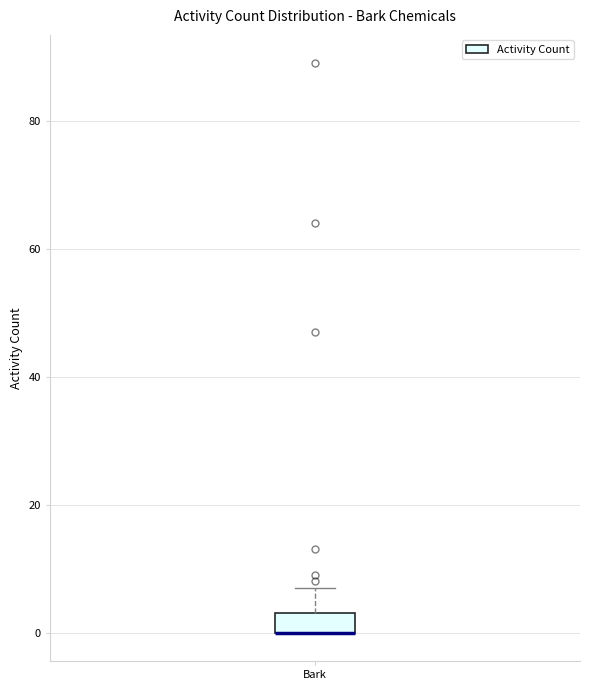

Where is the lower edge of the box for Bark on the y-axis? The values are not printed on the chart, so give them approximately, as read against the axis.

0